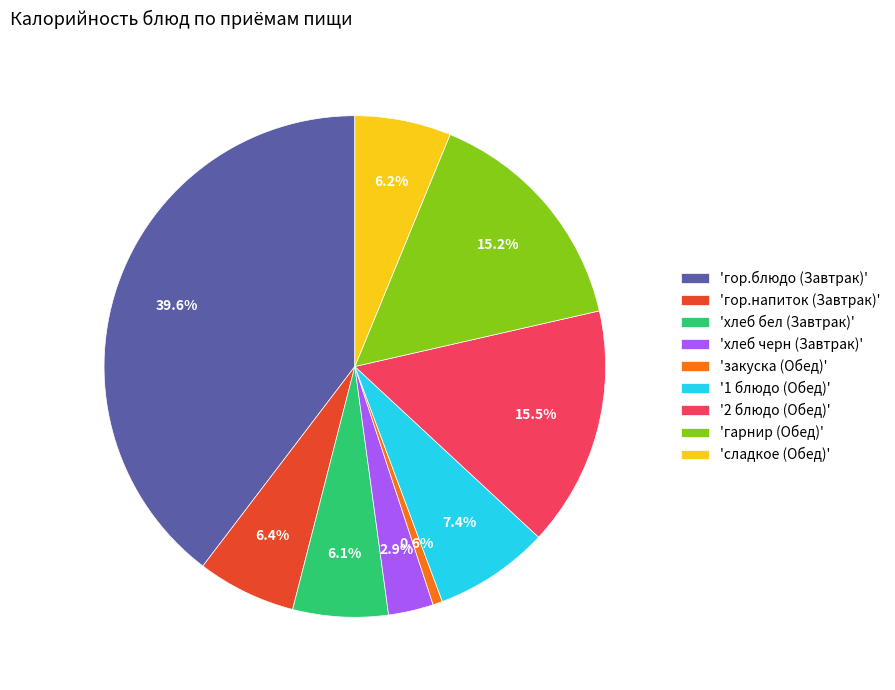

Is there any slice that represents more than half of the pie?

No